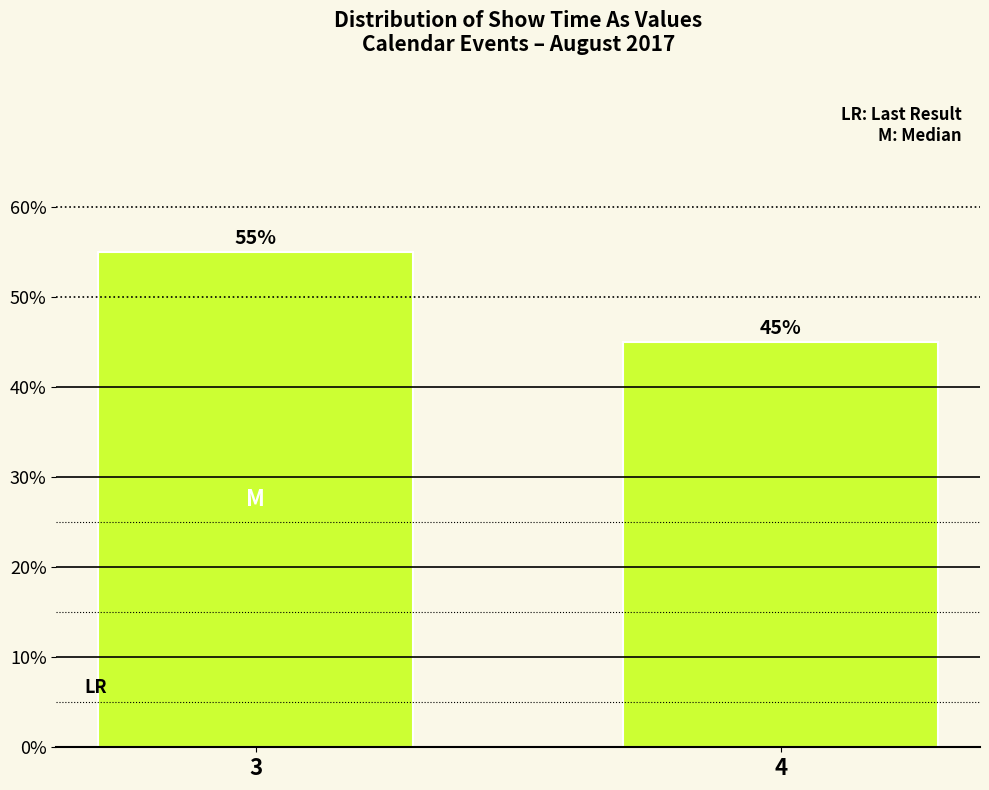

Reading right to left, transcribe all the data shown in this chart.

4=45.0	3=55.0